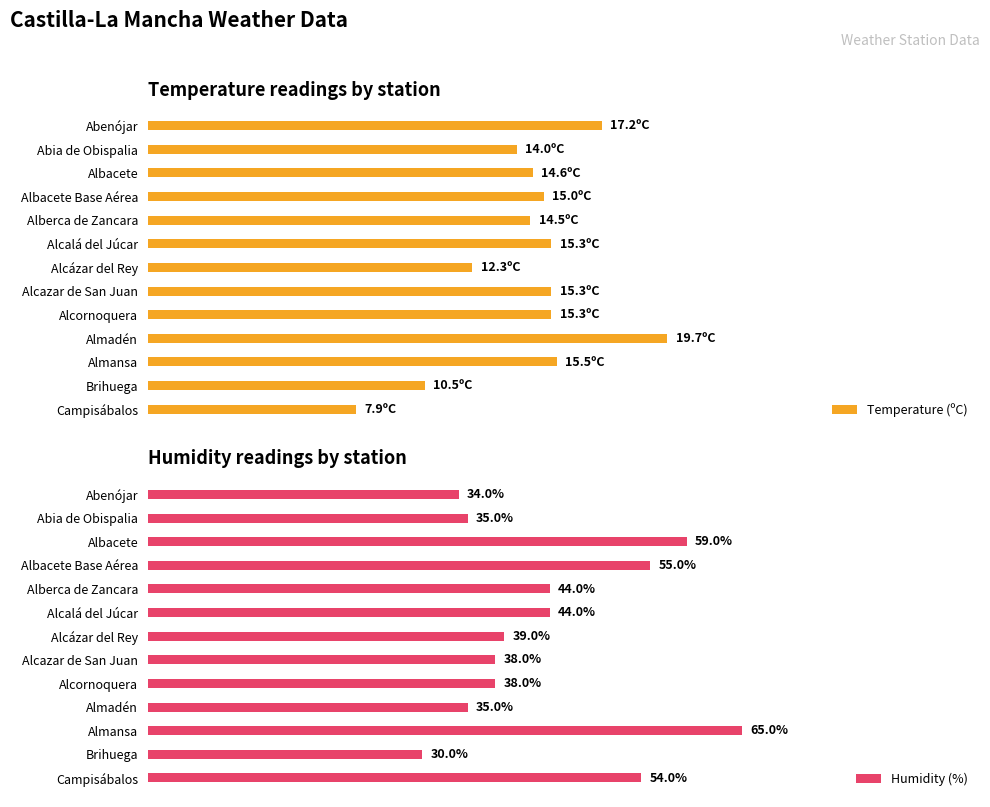

What is the difference between the maximum and minimum values in the Humidity (%) series?

35.0